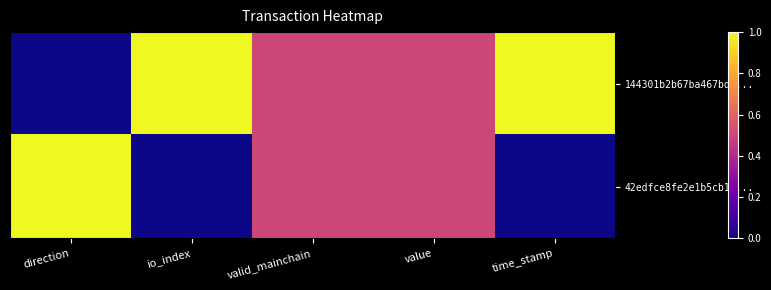

Which has a higher value, io_index or valid_mainchain?

io_index